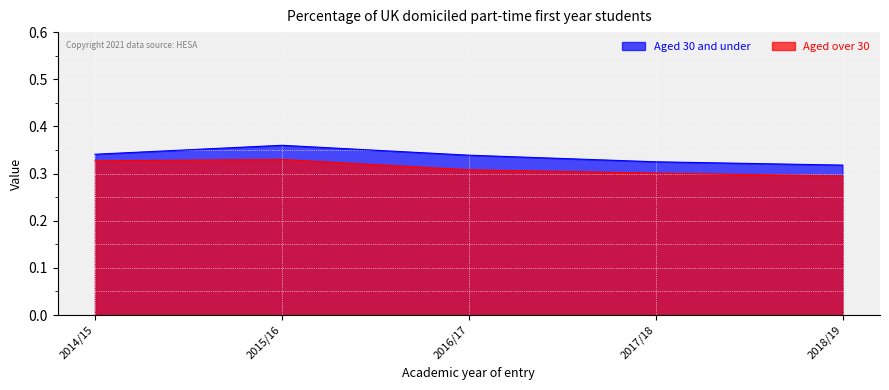

Rank the series by their average value, from highest to lowest.

Aged 30 and under, Aged over 30